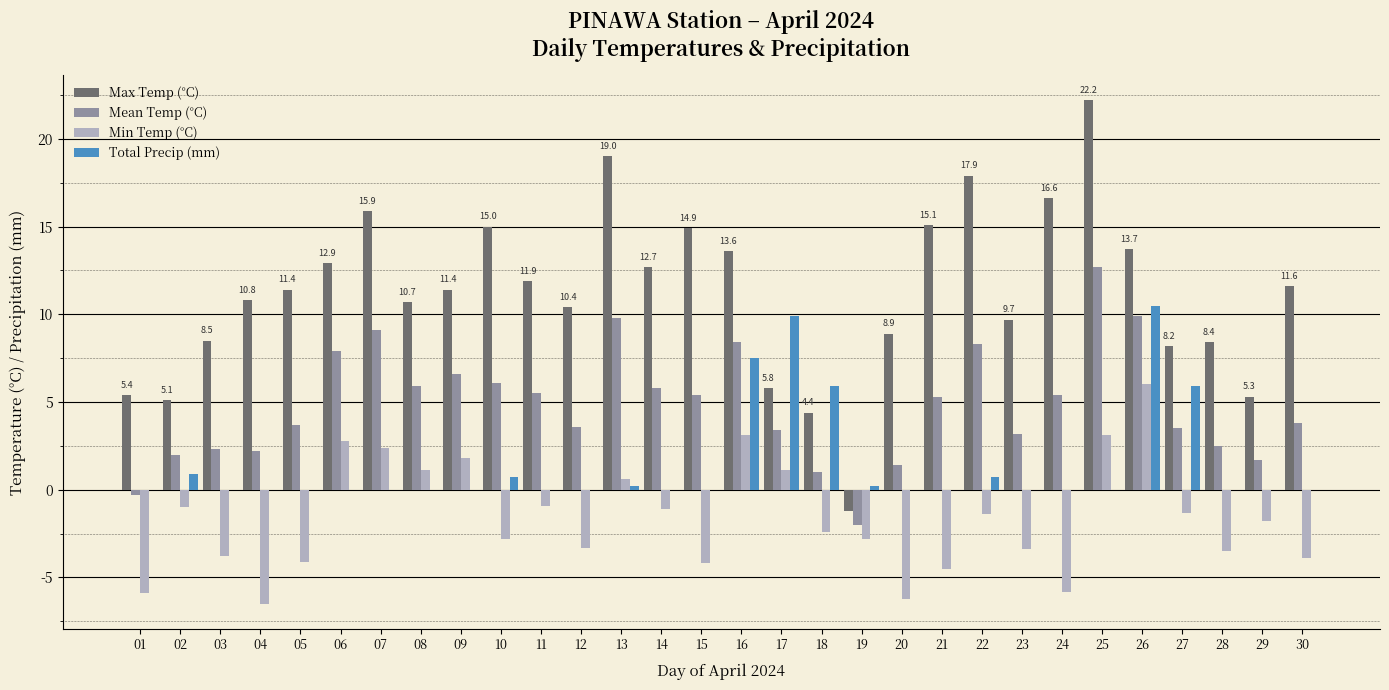

Which category has the highest value across all series?

25